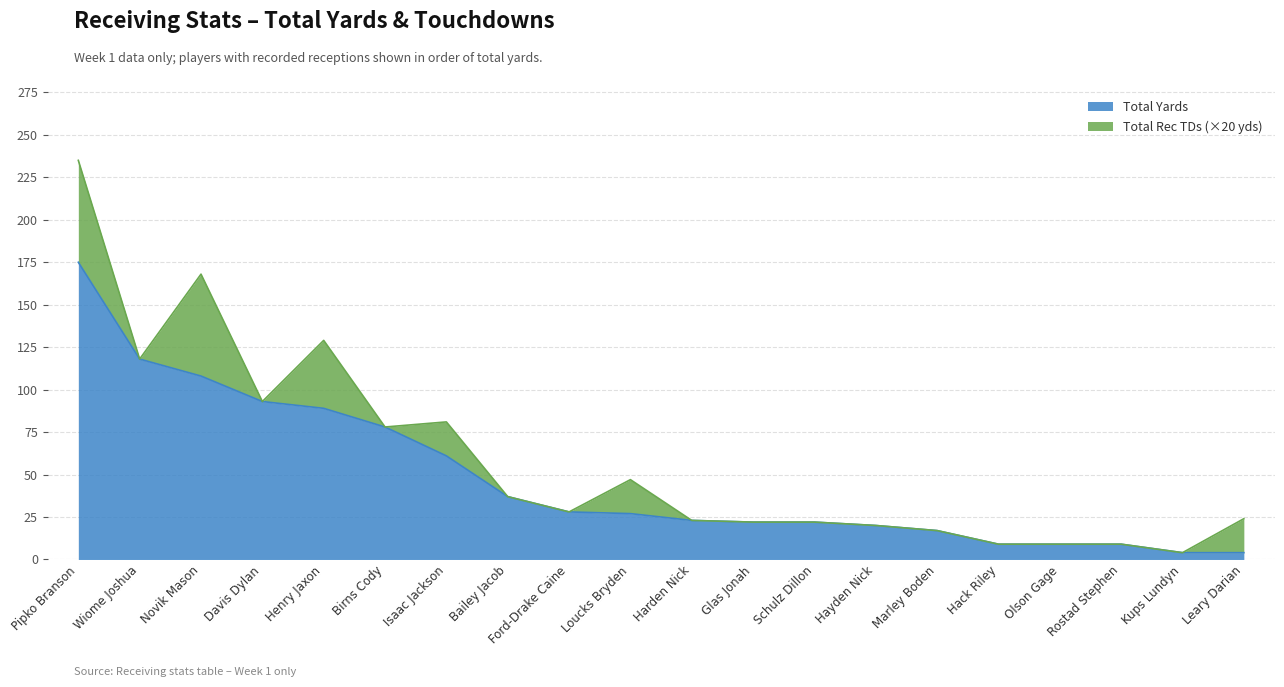

The value at Leary Darian is 2. True or false?

False